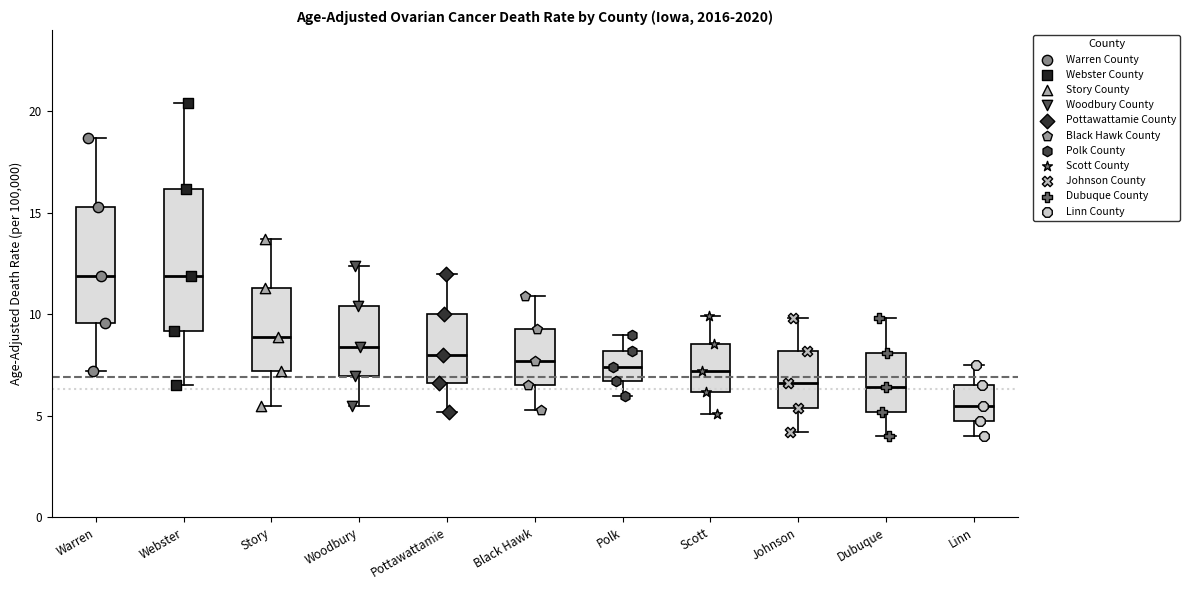

Comparing the boxes themselves (not the whiskers), which one is the tallest?

Webster